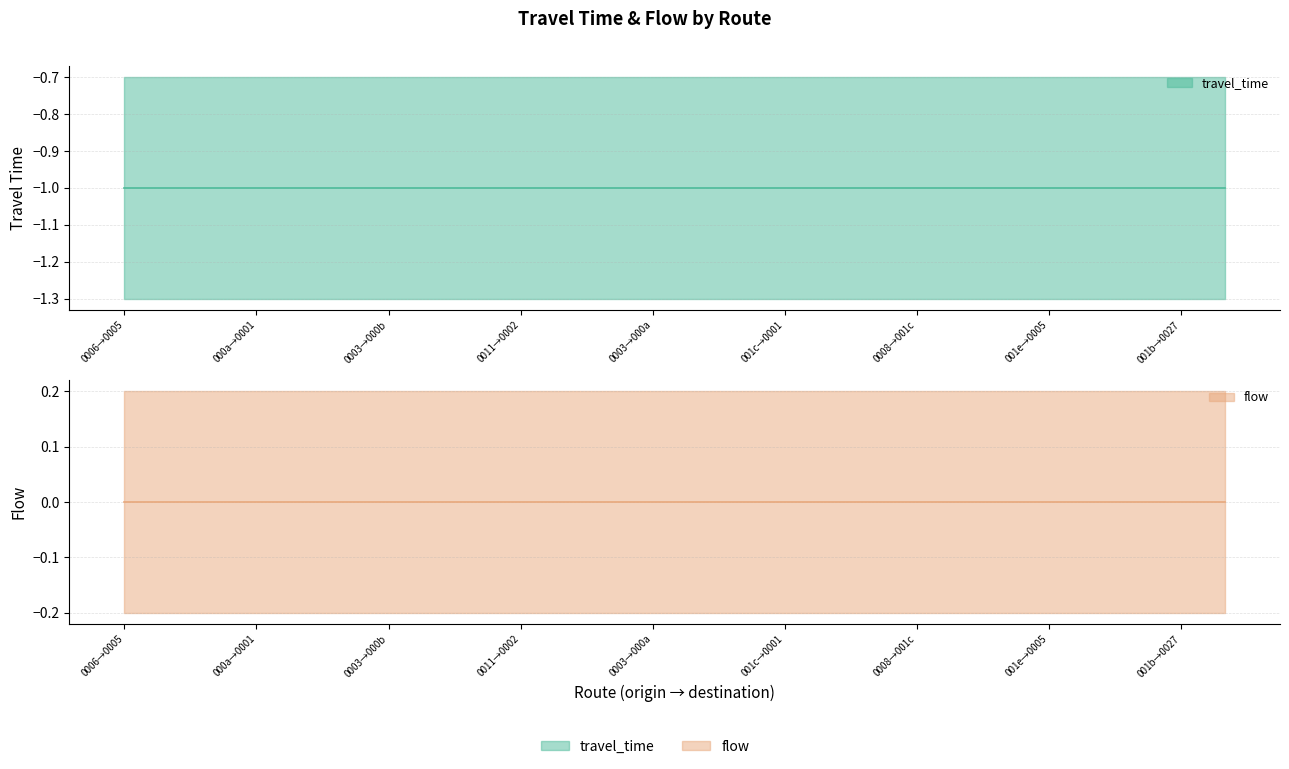

True or false: travel_time and flow intersect in this chart.

False